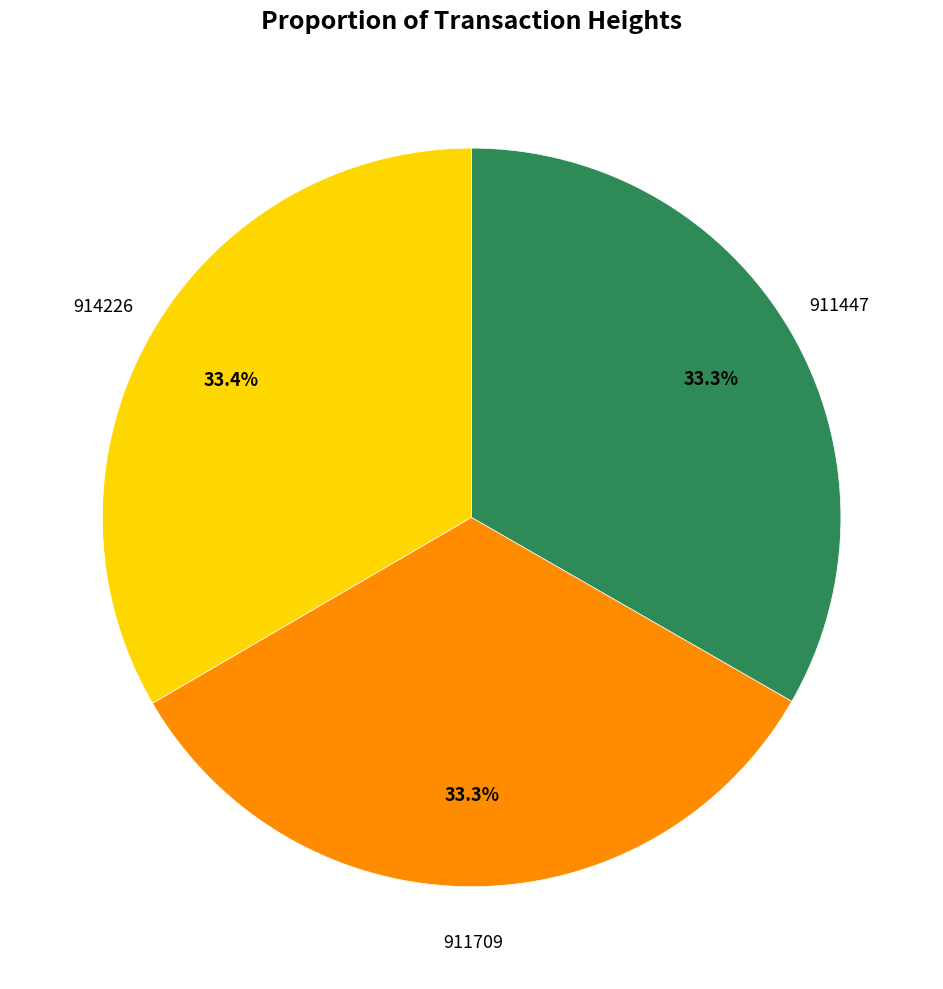

True or false: 911709 accounts for 28% of the total.

False